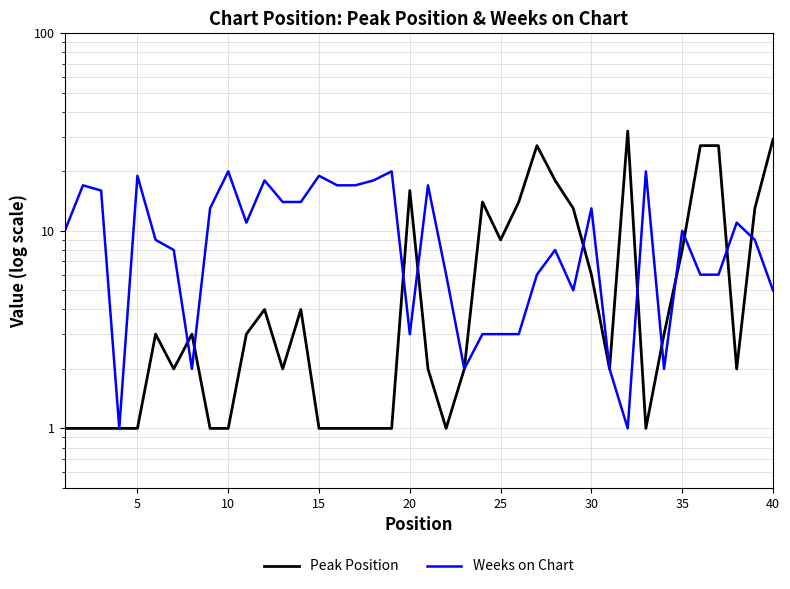

True or false: Weeks on Chart and Peak Position cross at least once.

True